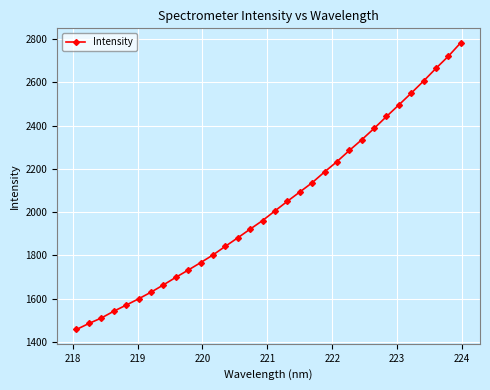

What is the sum of all values?

65020.2